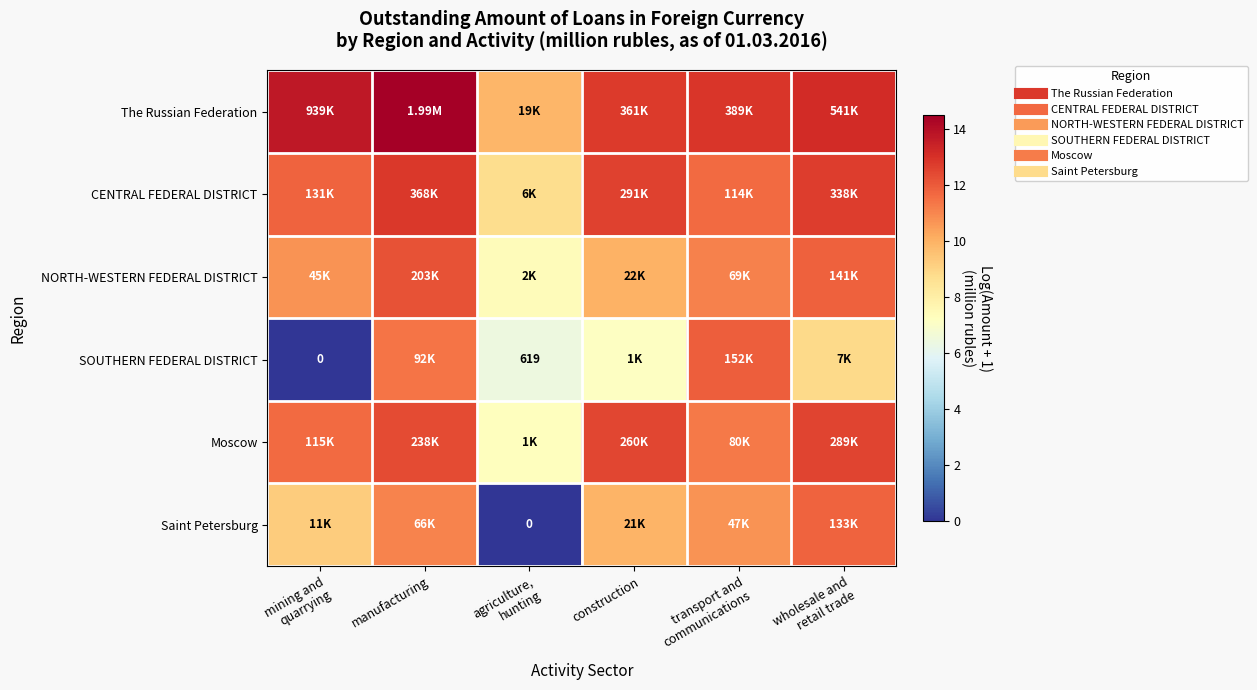

Read the NORTH-WESTERN FEDERAL DISTRICT value at mining and quarrying.

10.7